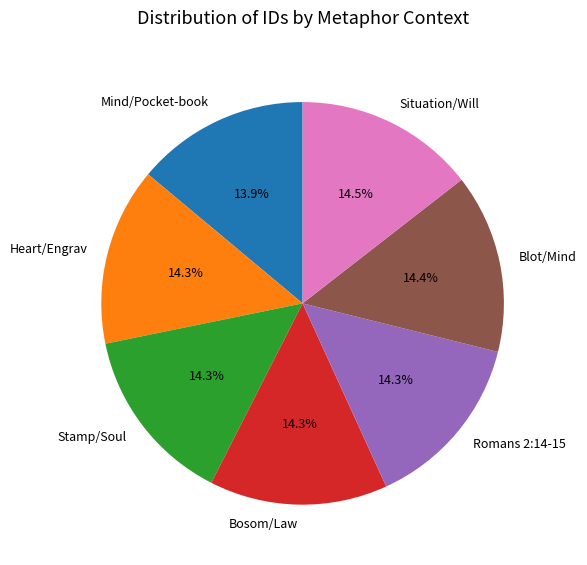

What percentage is the Bosom/Law slice, to the nearest percent?

14%